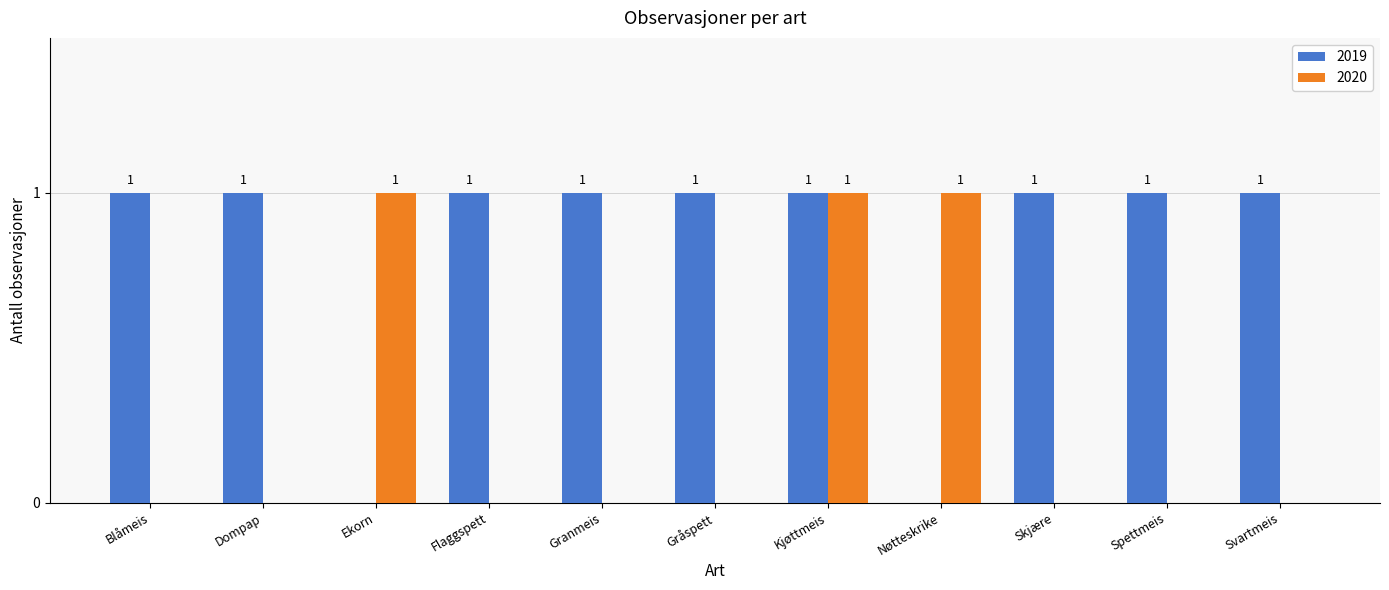

Read the 2019 value at Blåmeis.

1